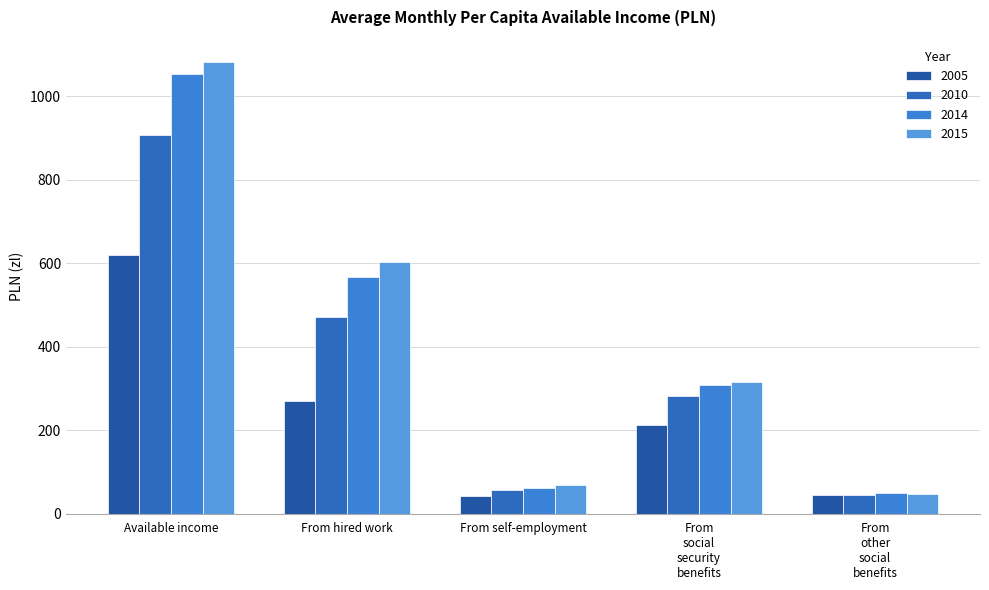

How many data points does each series have?

5